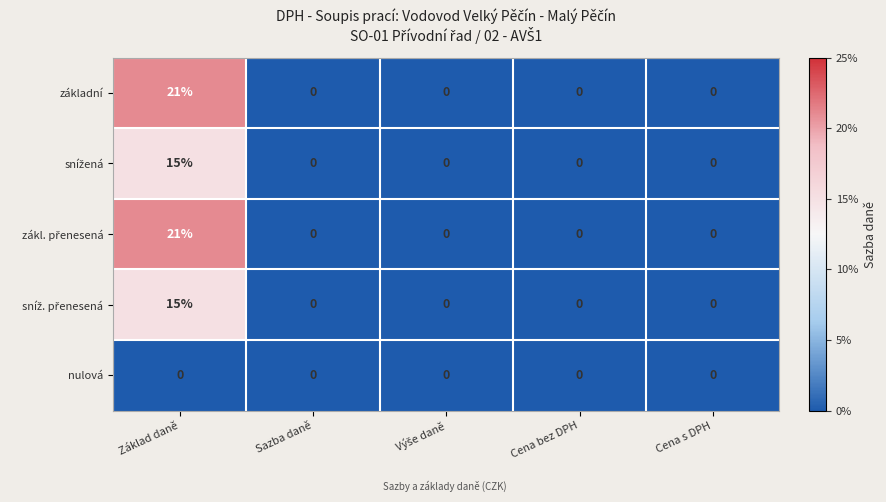

At which category does the chart reach its peak across all series?

Základ daně